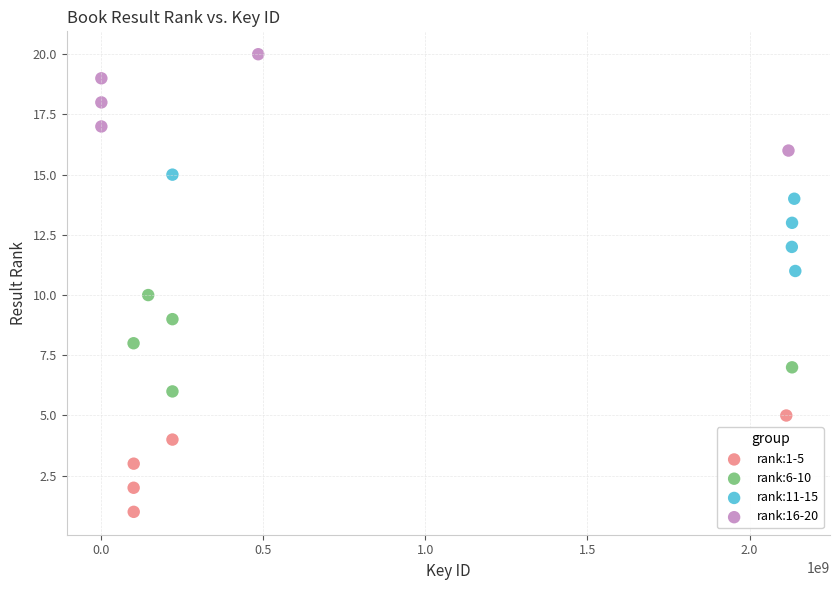

Which series reaches the minimum Y coordinate?

rank:1-5